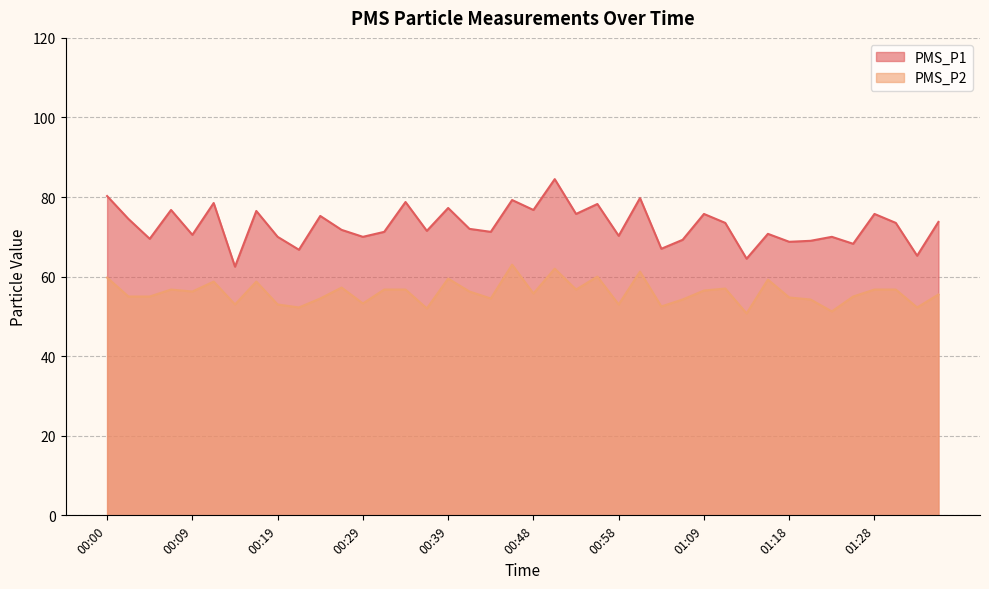

What are all the series names shown in the legend?

PMS_P1, PMS_P2